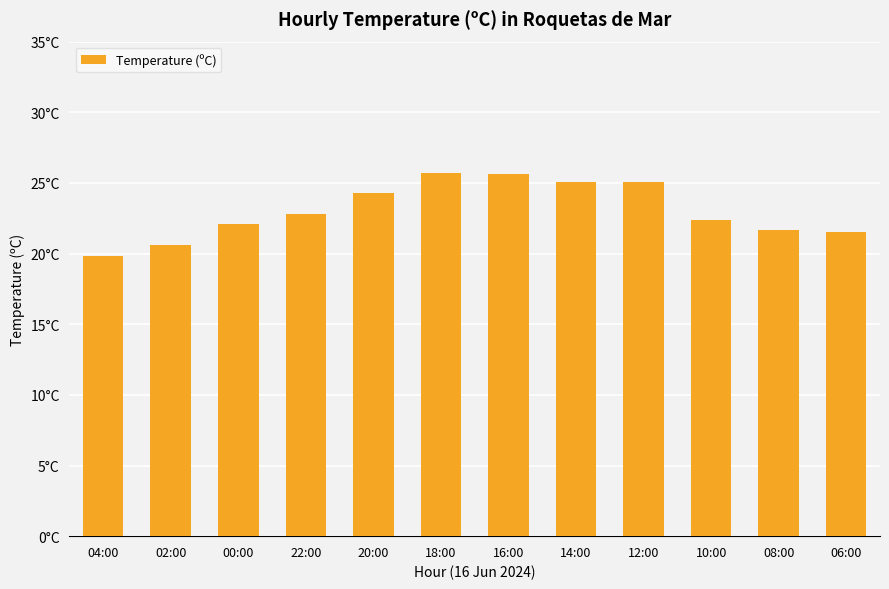

What is the maximum value shown in the chart?

25.7